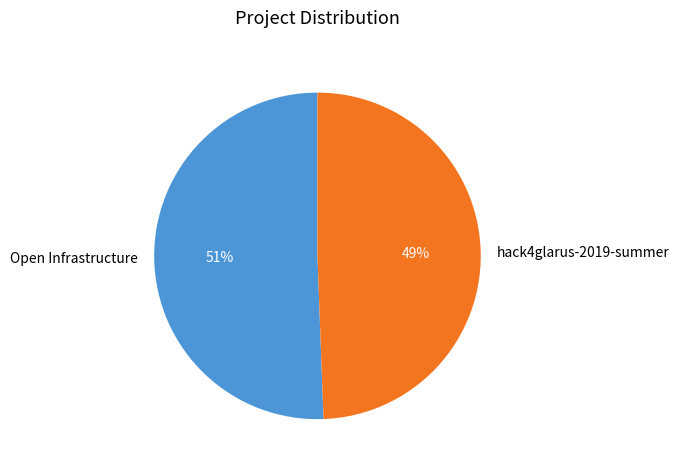

Combined, do Open Infrastructure and hack4glarus-2019-summer account for over 50%?

Yes